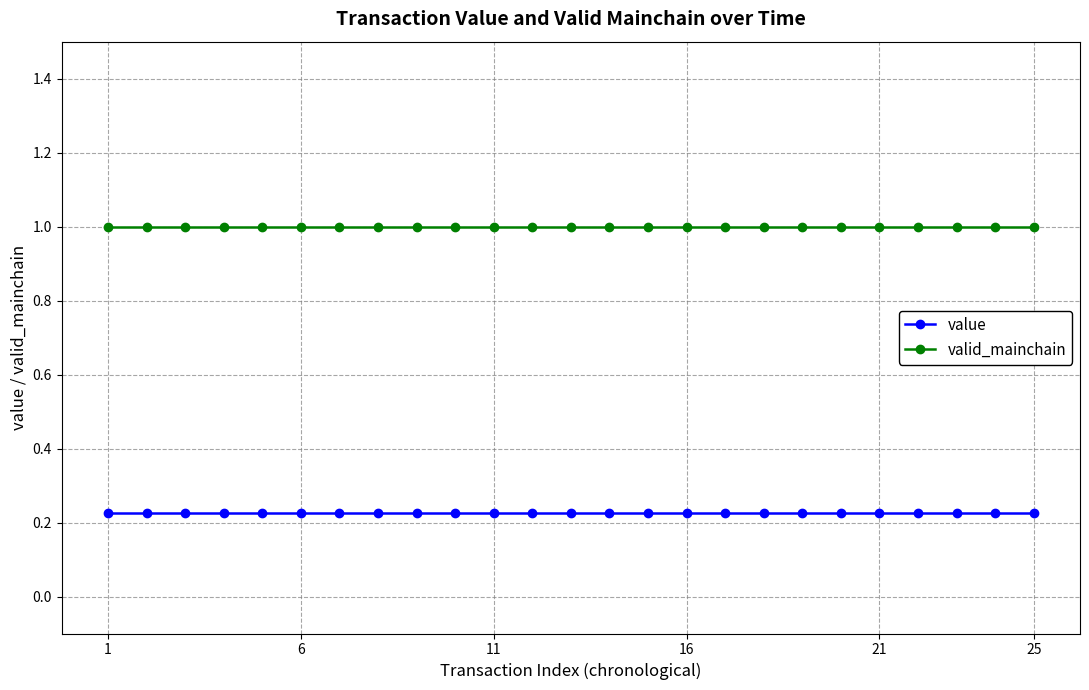

Rank the series by their maximum value, from highest to lowest.

valid_mainchain, value